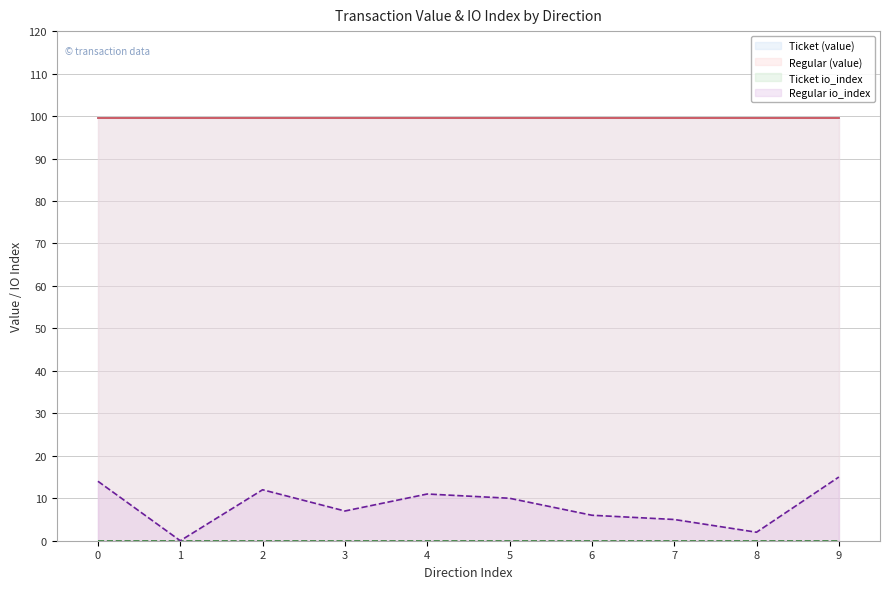

Does the chart display data point markers on the line(s)?

No